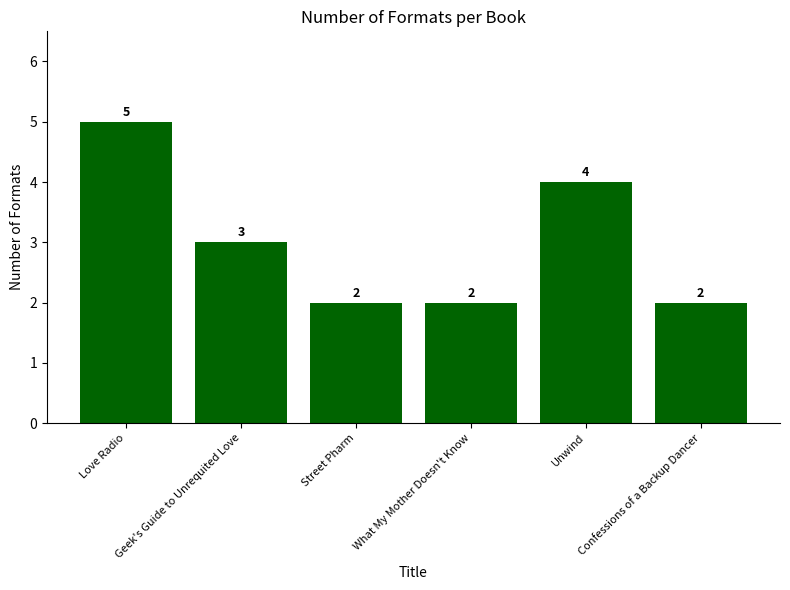

Reading left to right, transcribe all the data shown in this chart.

Love Radio=5	Geek's Guide to Unrequited Love=3	Street Pharm=2	What My Mother Doesn't Know=2	Unwind=4	Confessions of a Backup Dancer=2